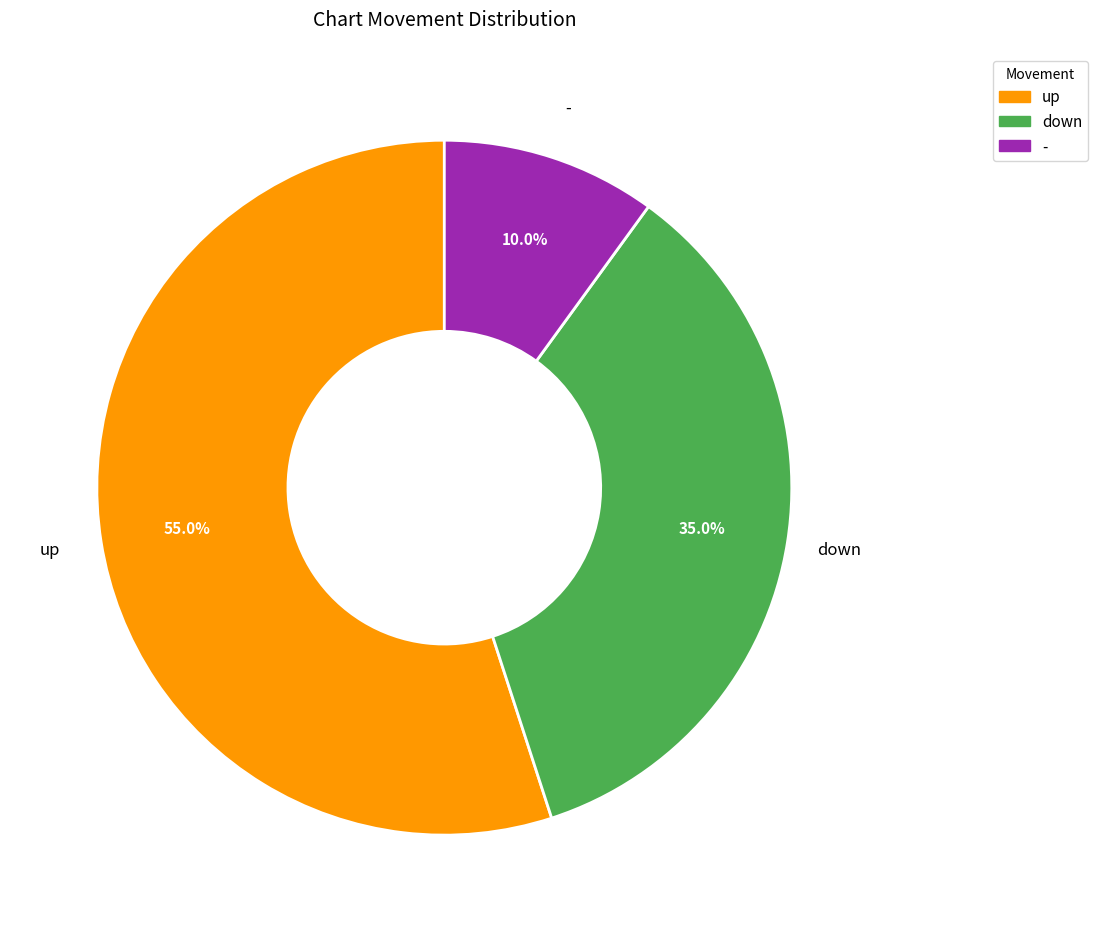

What is the ratio of the value at down to the value at up?

0.6